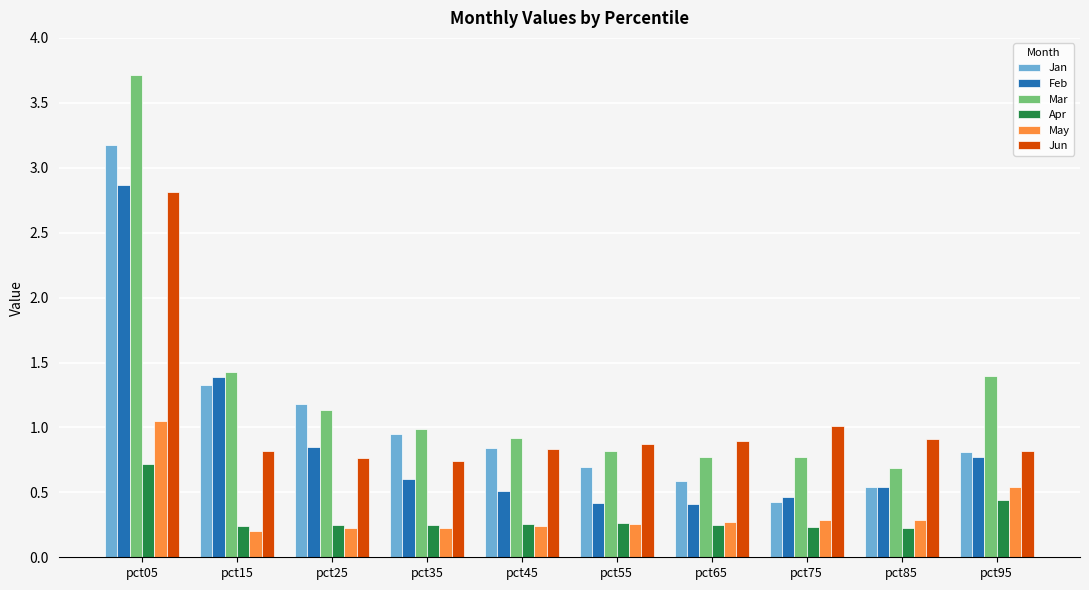

How many categories are shown in the chart?

10